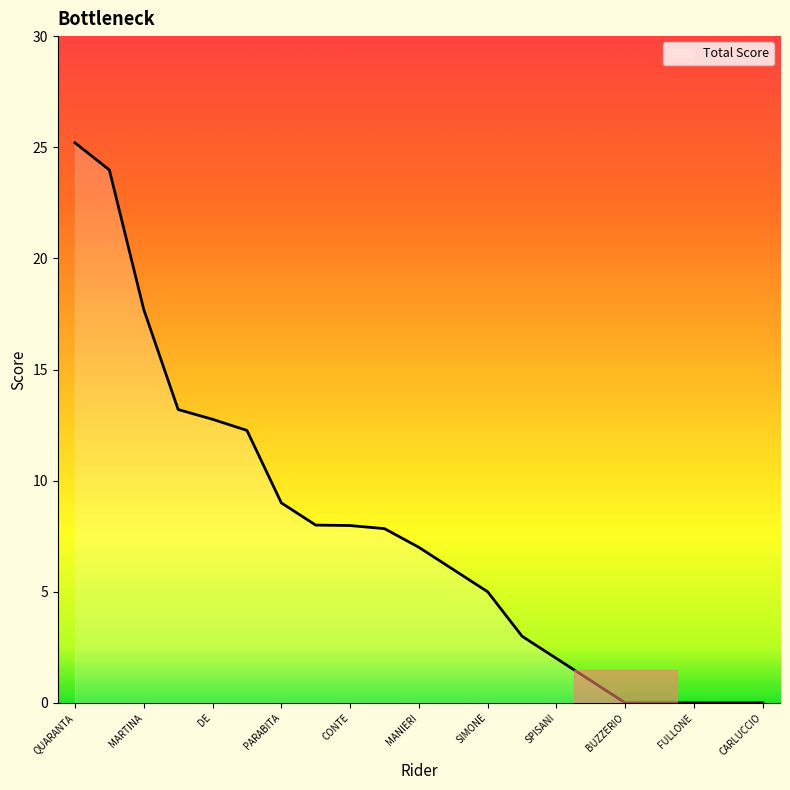

What is the maximum value shown in the chart?

25.2